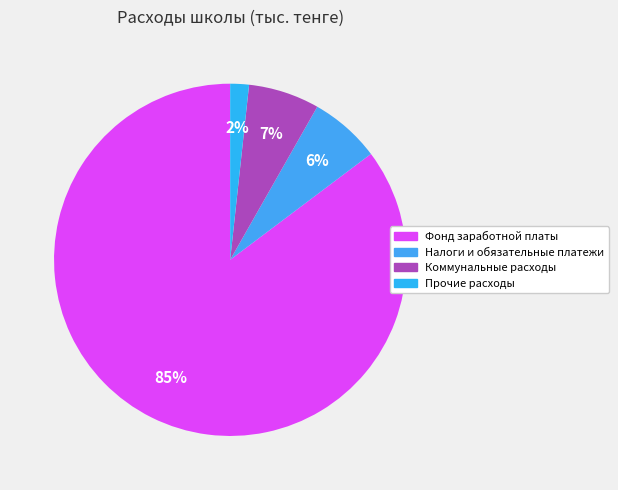

To the nearest percent, what is the combined percentage of Налоги и обязательные платежи and Прочие расходы?

8%